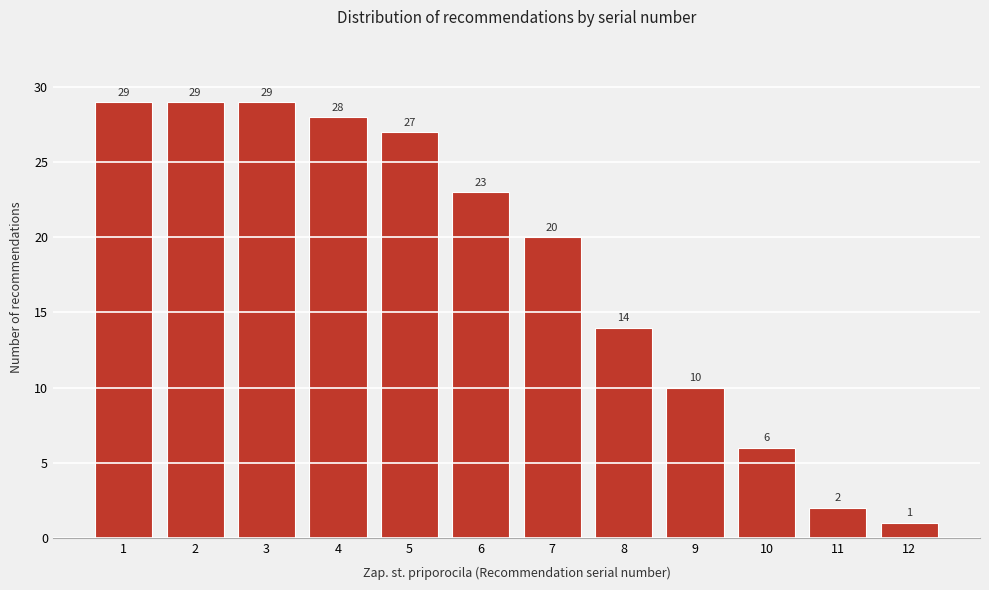

Reading left to right, list all the values displayed in this chart.

29	29	29	28	27	23	20	14	10	6	2	1